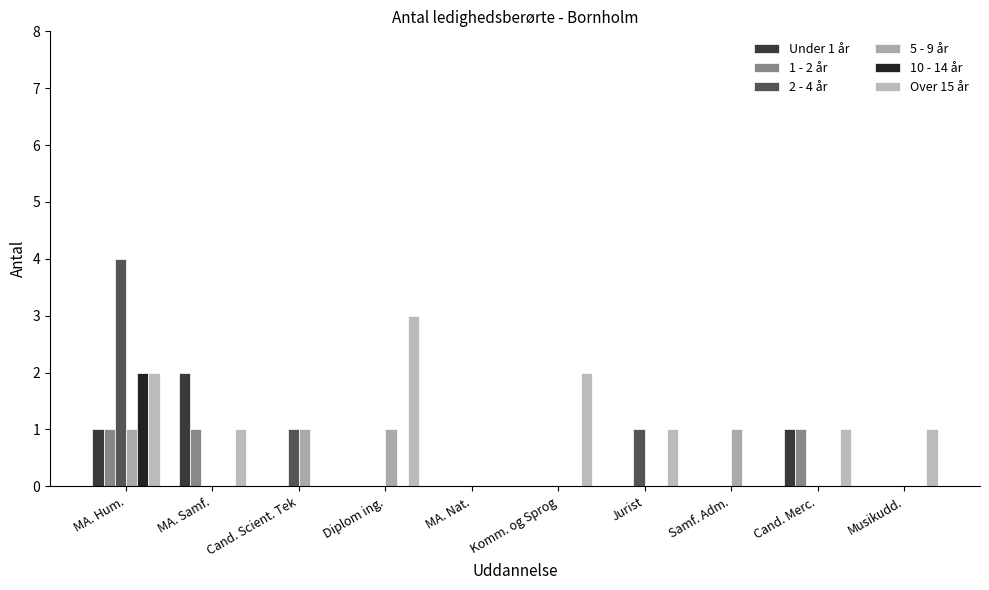

True or false: 10 - 14 år has a value of 1 at Diplom ing..

False